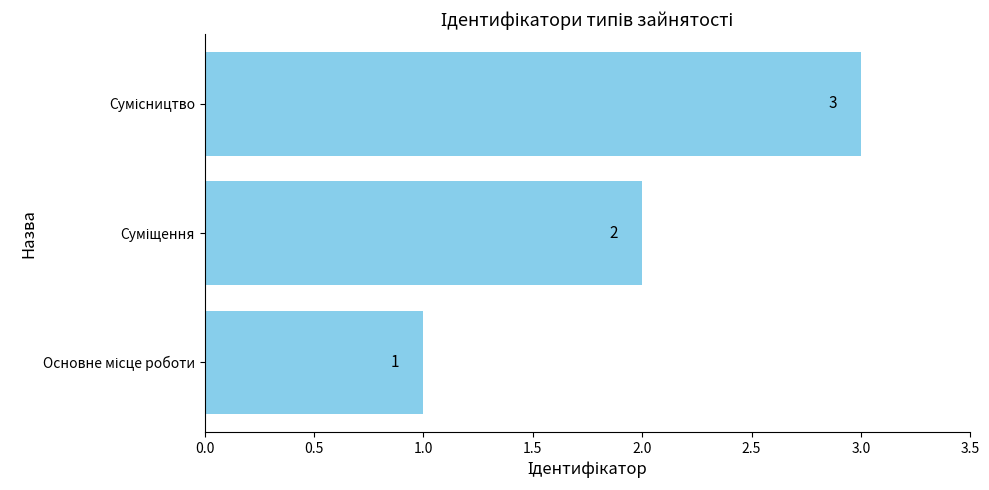

Are the bars horizontal?

Yes